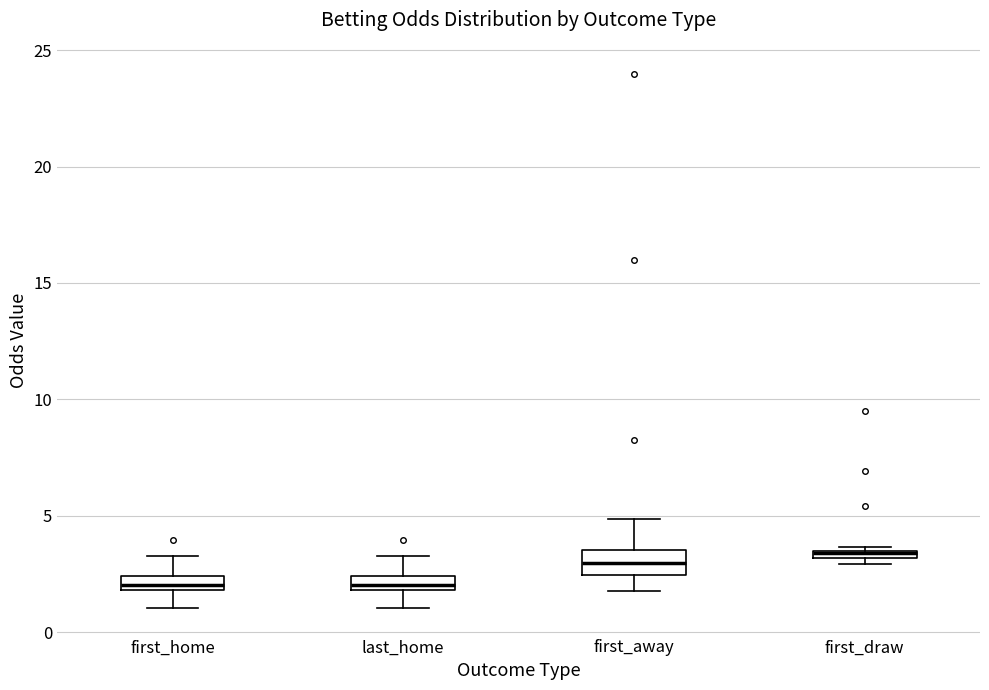

Where does the lower whisker of the box for last_home end on the y-axis? The values are not printed on the chart, so give them approximately, as read against the axis.

1.0